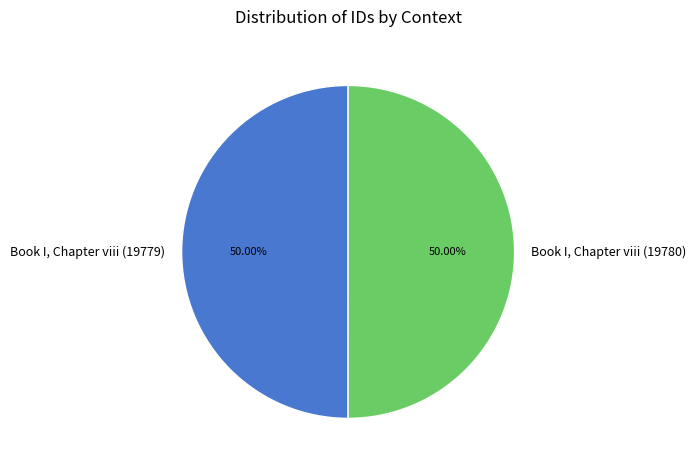

Combined, do Book I, Chapter viii (19780) and Book I, Chapter viii (19779) account for over 50%?

Yes